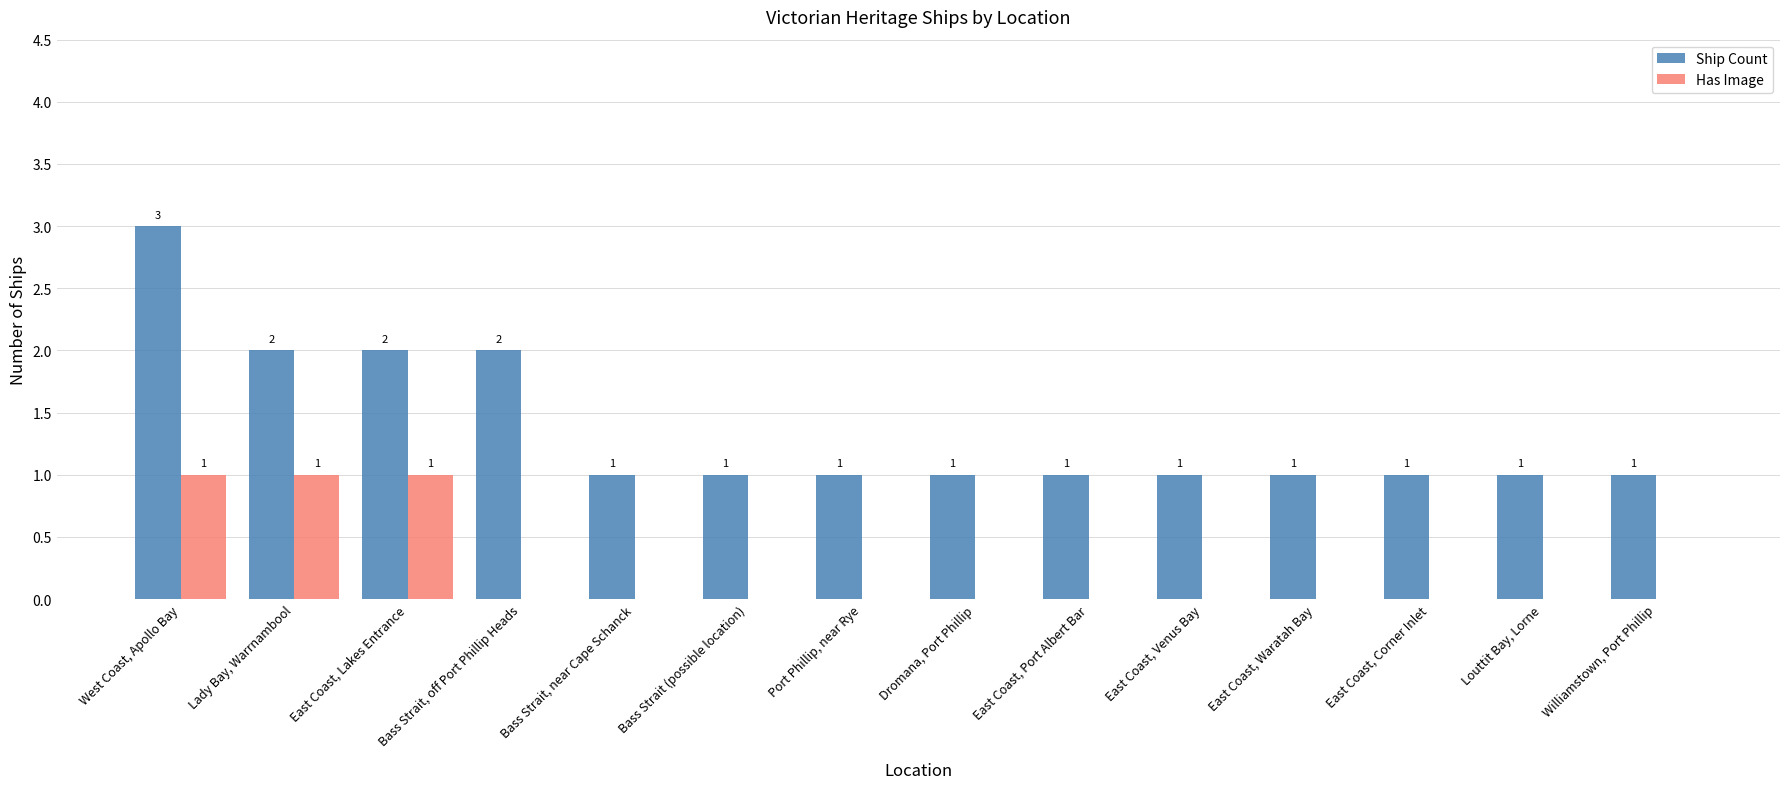

What is the spread (max minus min) of values at Williamstown, Port Phillip?

1